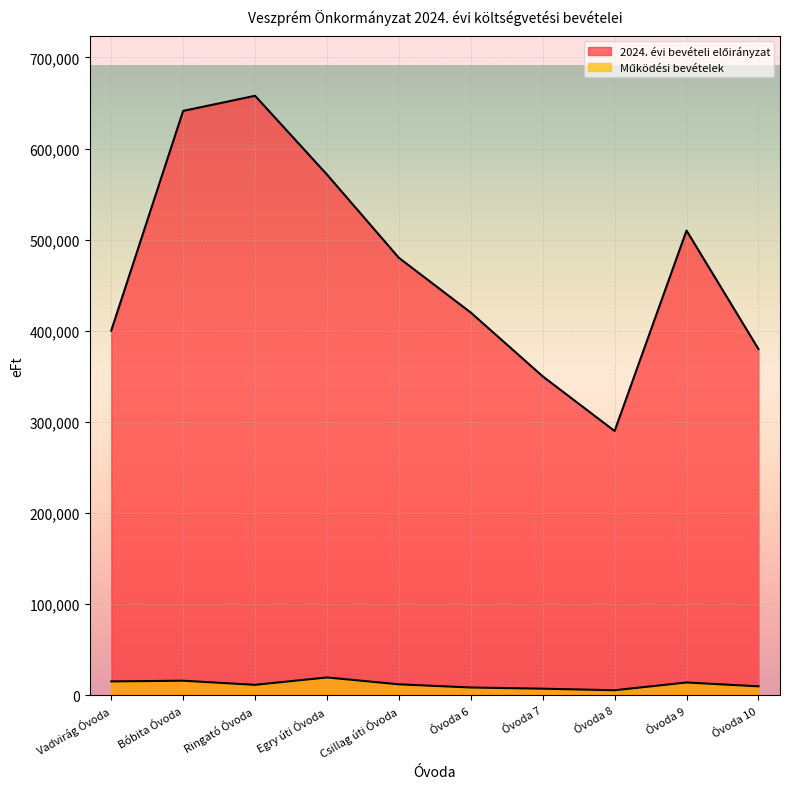

How many lines are shown in the chart?

2